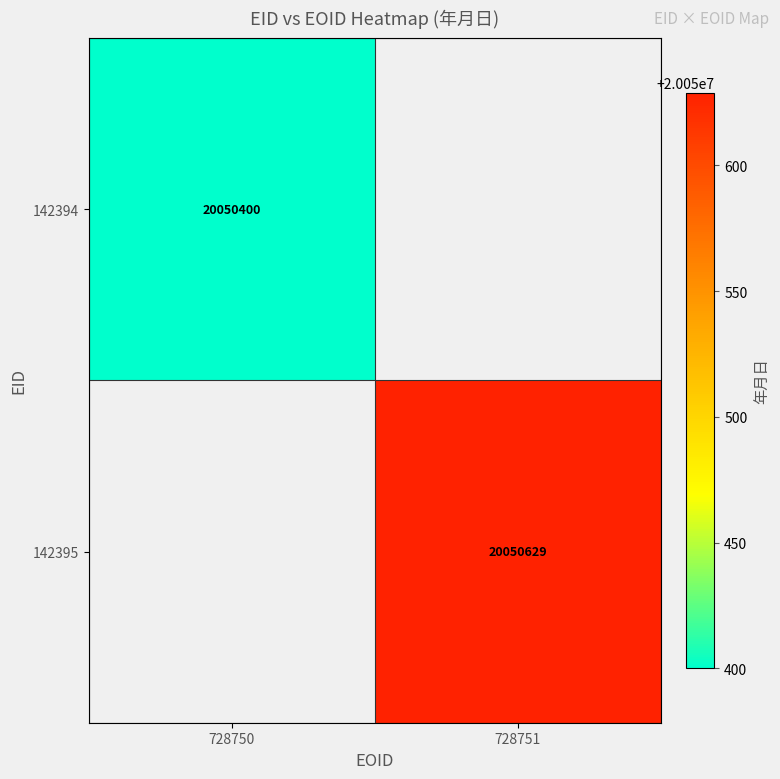

Is it true that 142395 equals 13549349 at 728751?

False